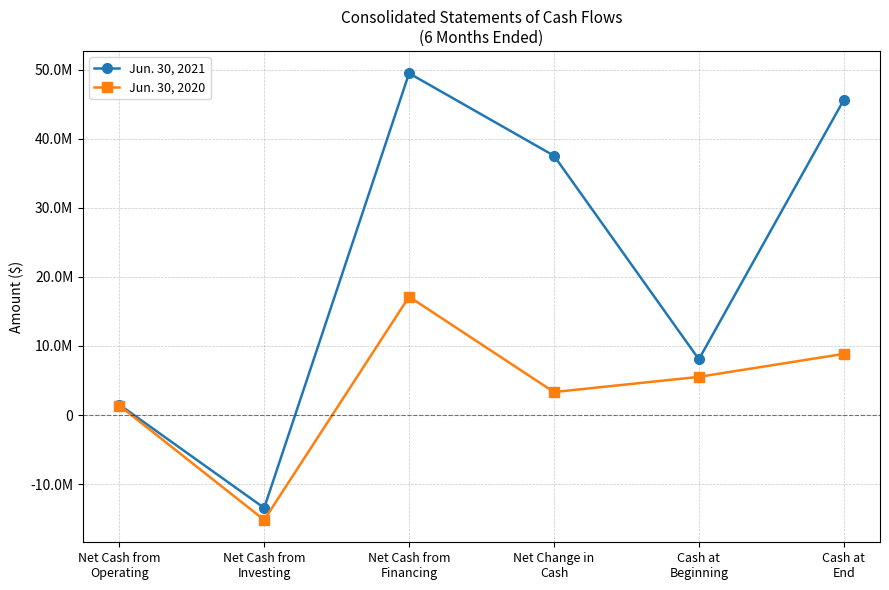

At which label is Jun. 30, 2021 closest to 18015144?

Cash at
Beginning